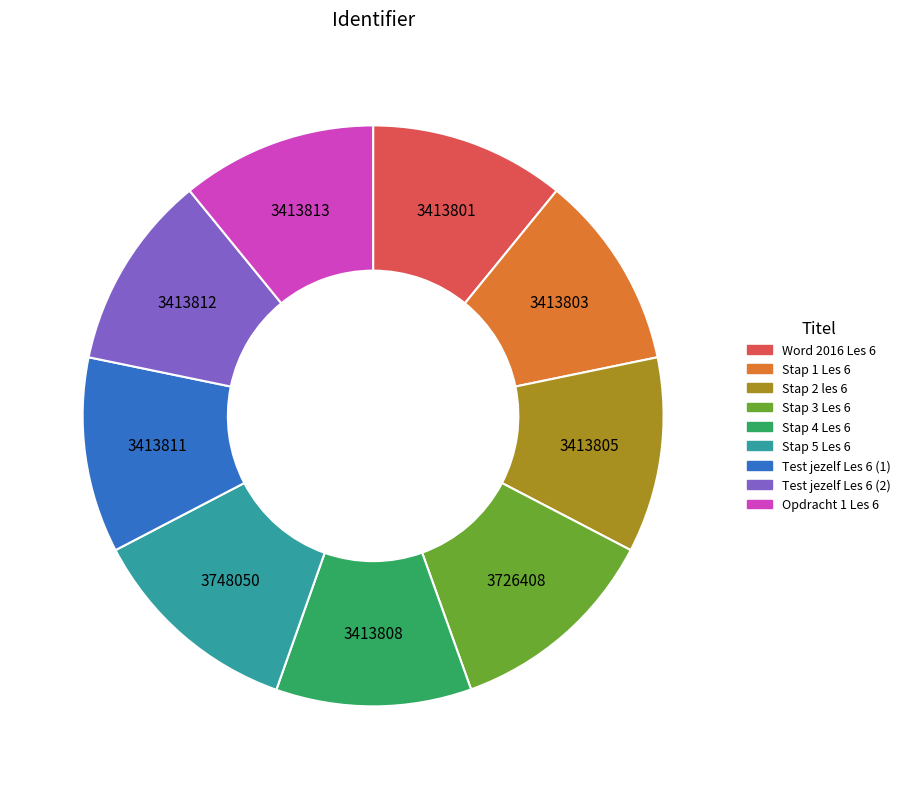

Do Stap 5 Les 6 and Stap 4 Les 6 together represent more than half of the pie?

No